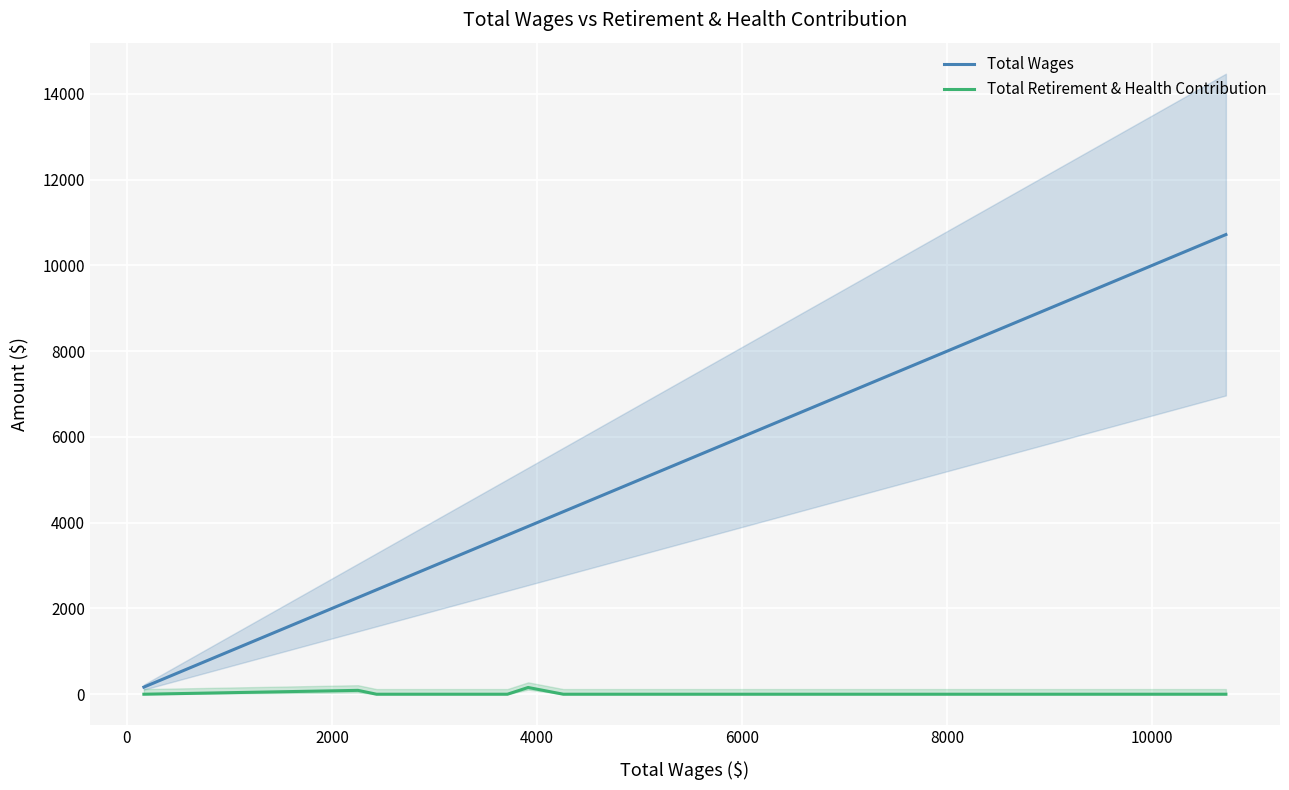

What is the maximum value for Total Wages?

10717